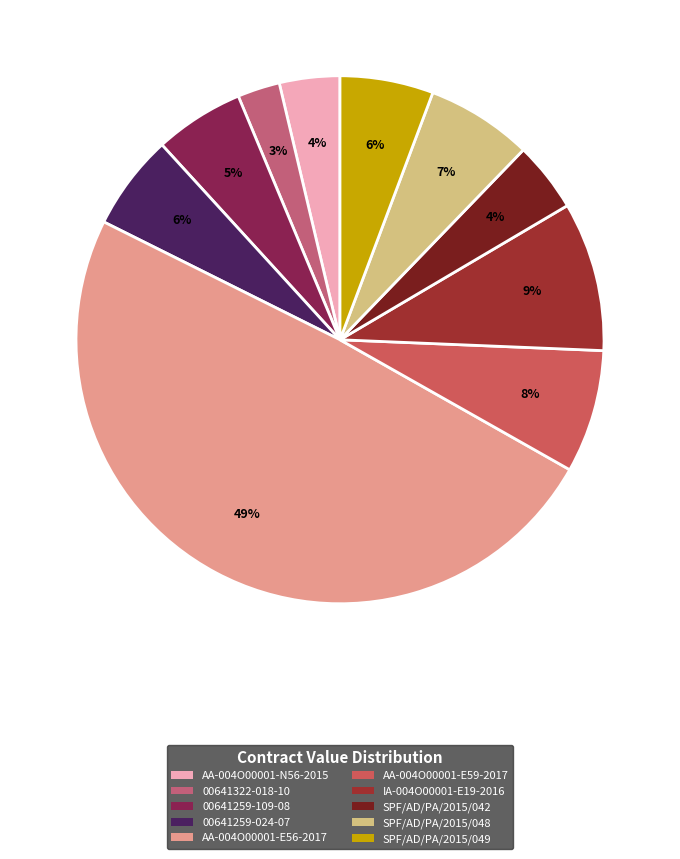

To the nearest percent, what portion does 00641259-024-07 represent?

6%